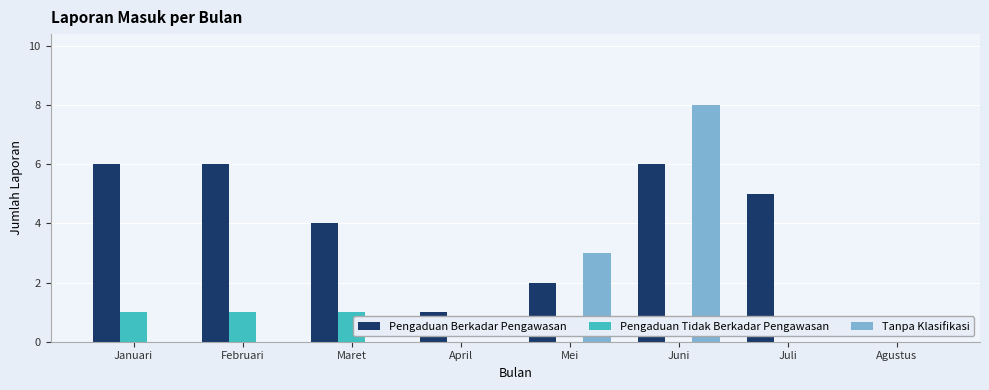

What is the total value across all series at Januari?

7